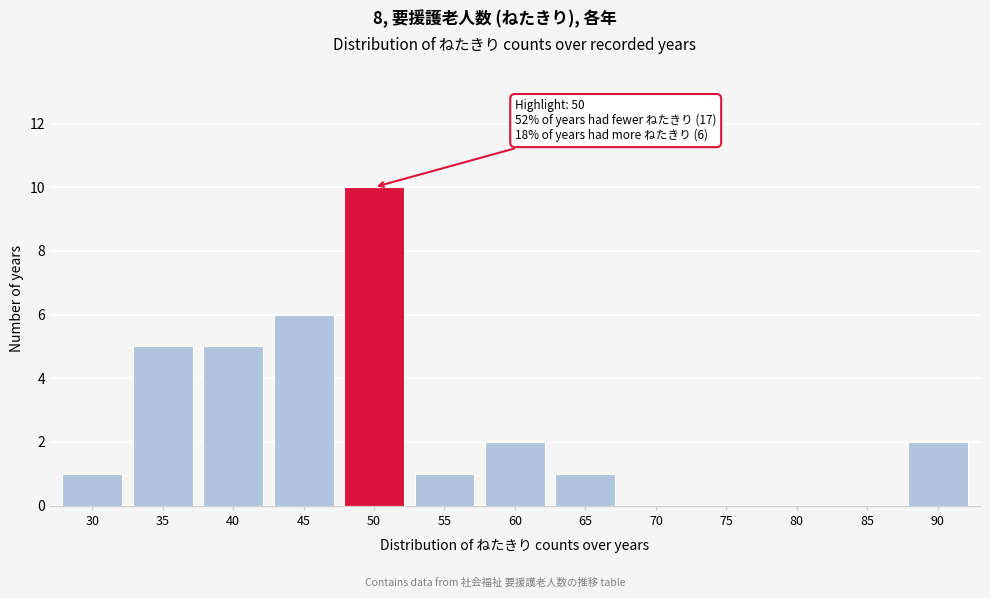

Reading right to left, what are all the values shown in this chart?

90=2	85=0	80=0	75=0	70=0	65=1	60=2	55=1	50=10	45=6	40=5	35=5	30=1